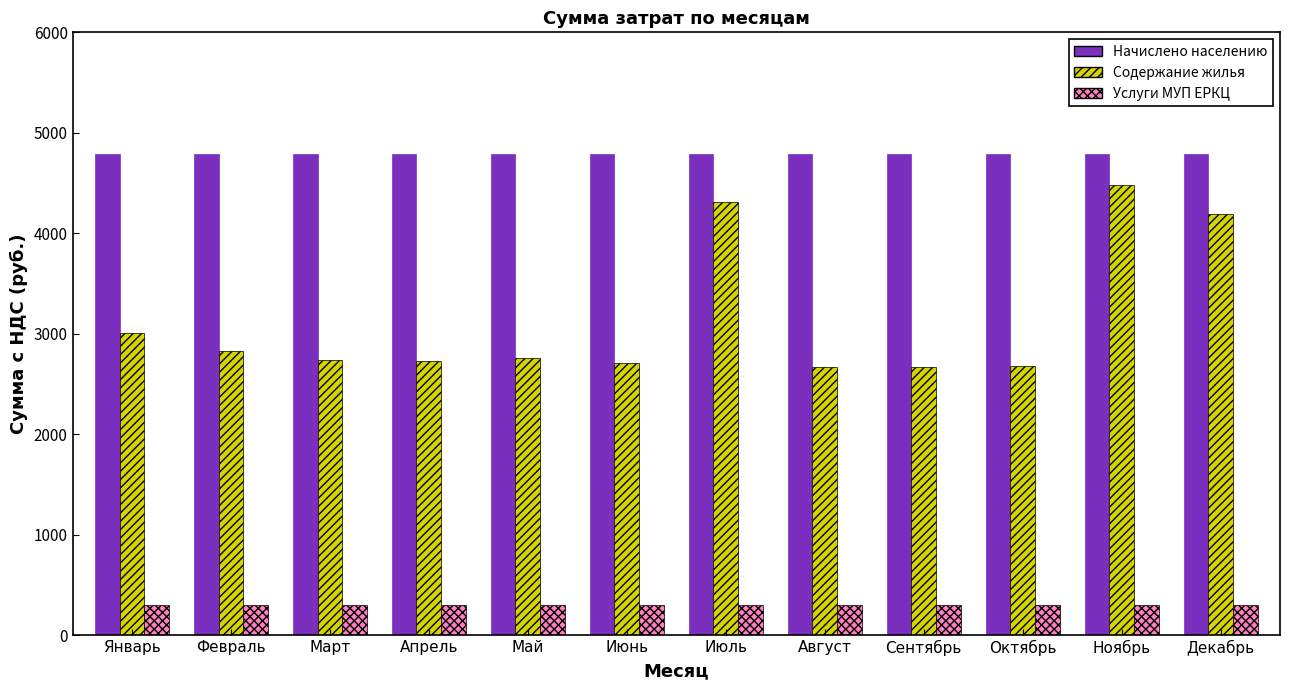

What is the greatest value displayed?

4789.9